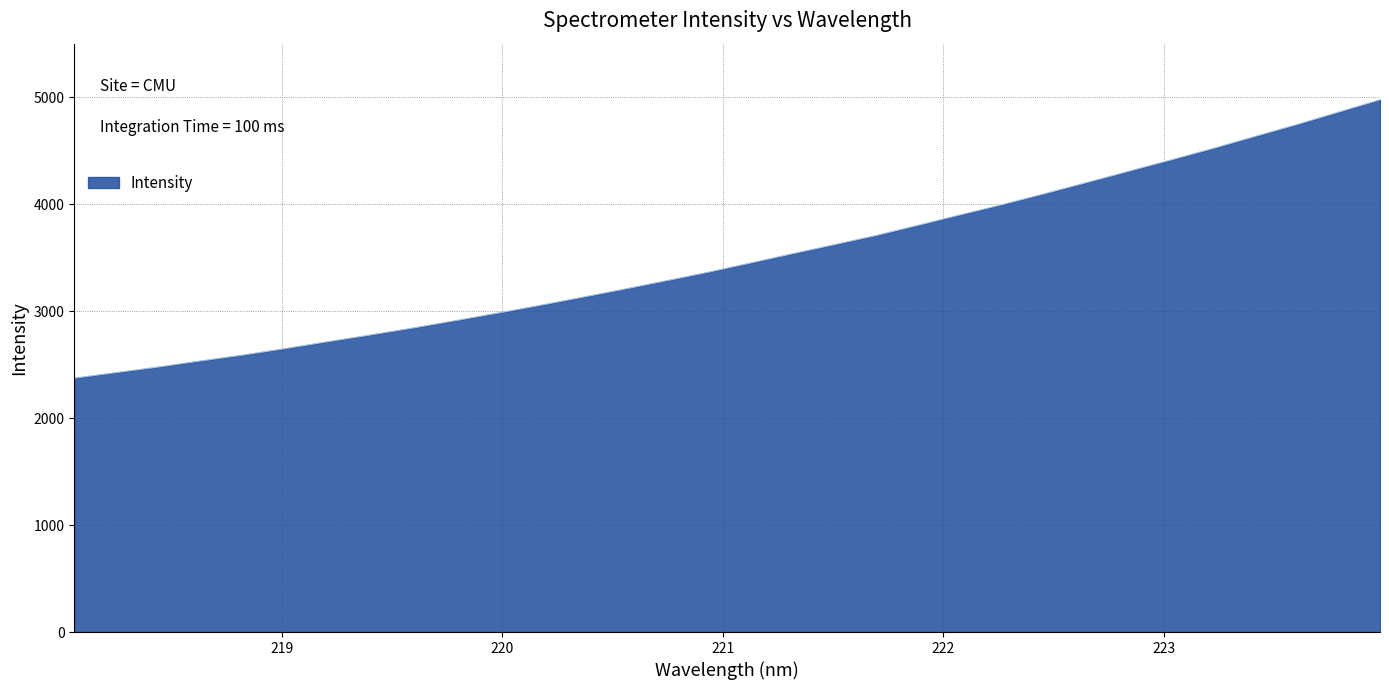

What is the smallest value displayed?

2373.6